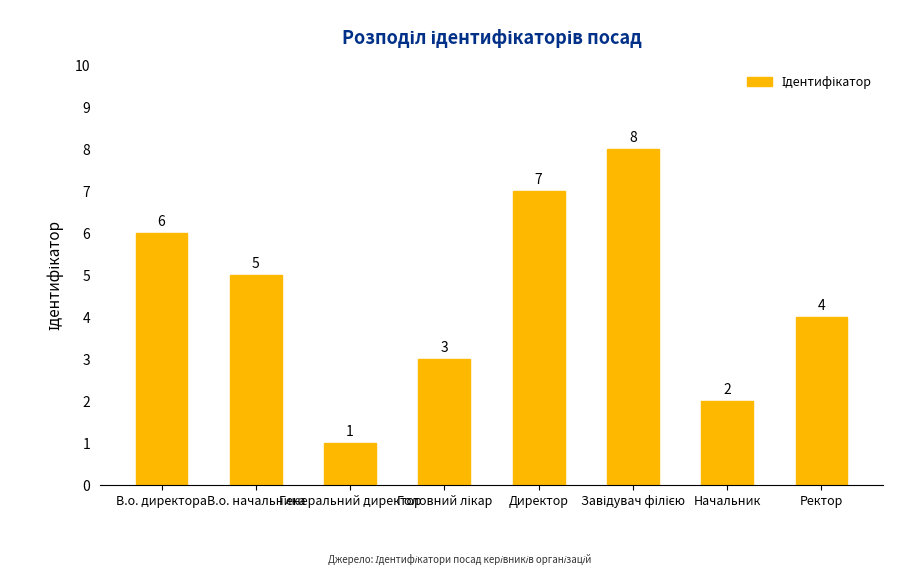

The chart shows a value of 5 at В.о. начальника. True or false?

True